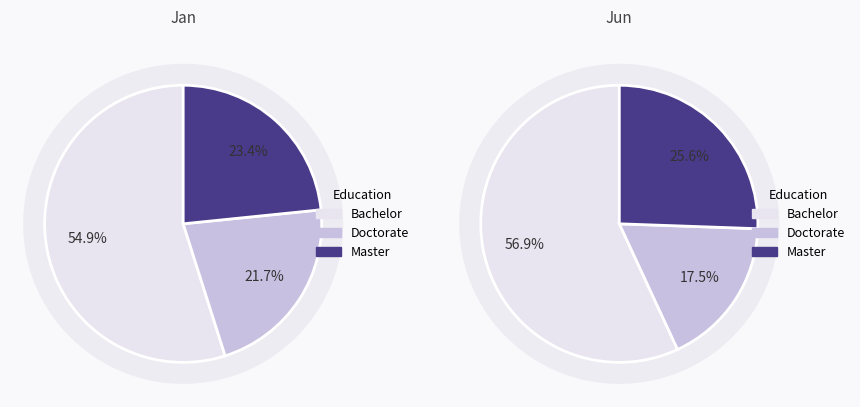

Does 2 account for over 50% of the chart?

No